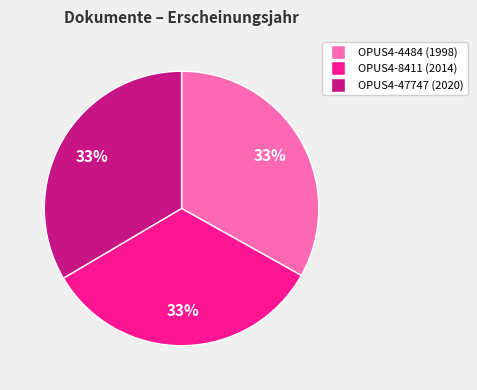

How many segments does this pie chart have?

3